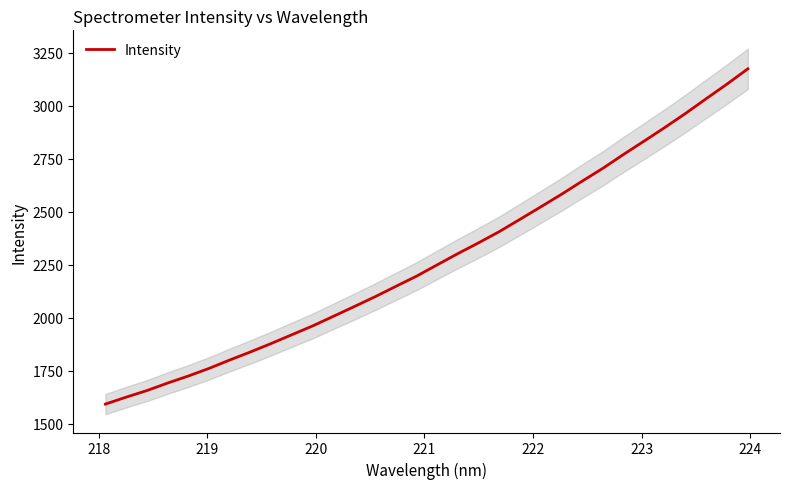

Is this an area chart (filled region under the line)?

No